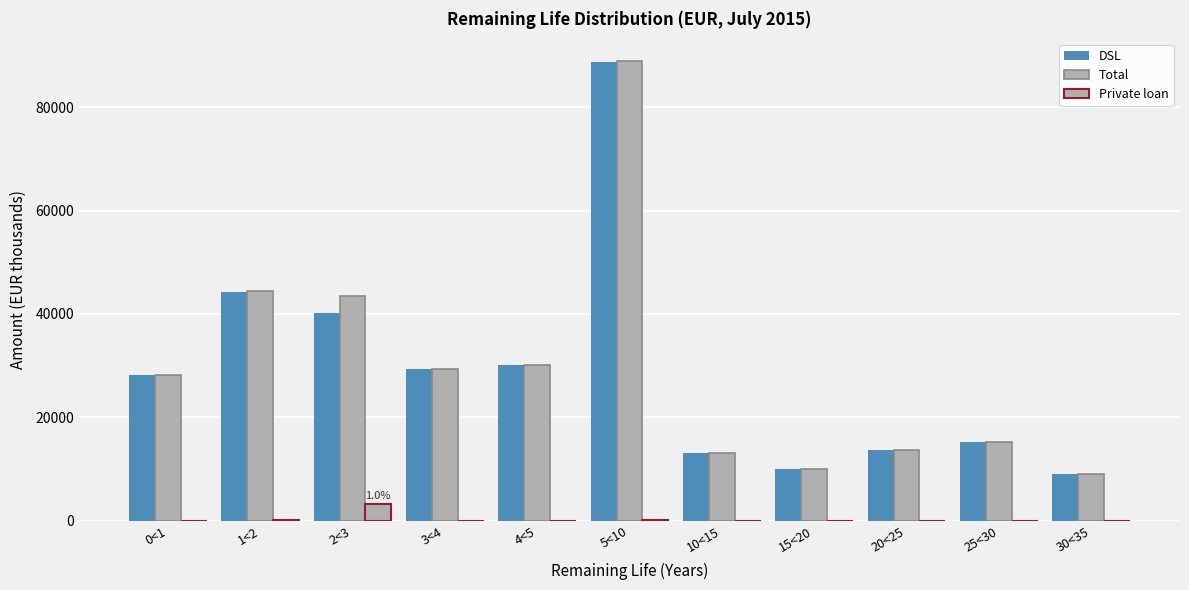

How many series are shown in this chart?

3